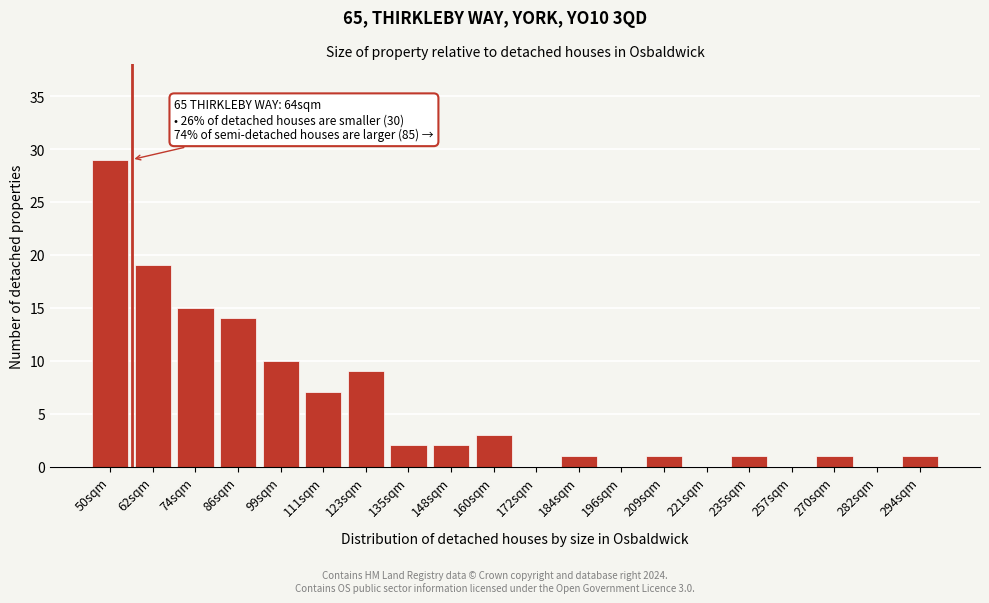

Reading left to right, extract all data points from this chart.

50sqm=29	62sqm=19	74sqm=15	86sqm=14	99sqm=10	111sqm=7	123sqm=9	135sqm=2	148sqm=2	160sqm=3	172sqm=0	184sqm=1	196sqm=0	209sqm=1	221sqm=0	235sqm=1	257sqm=0	270sqm=1	282sqm=0	294sqm=1